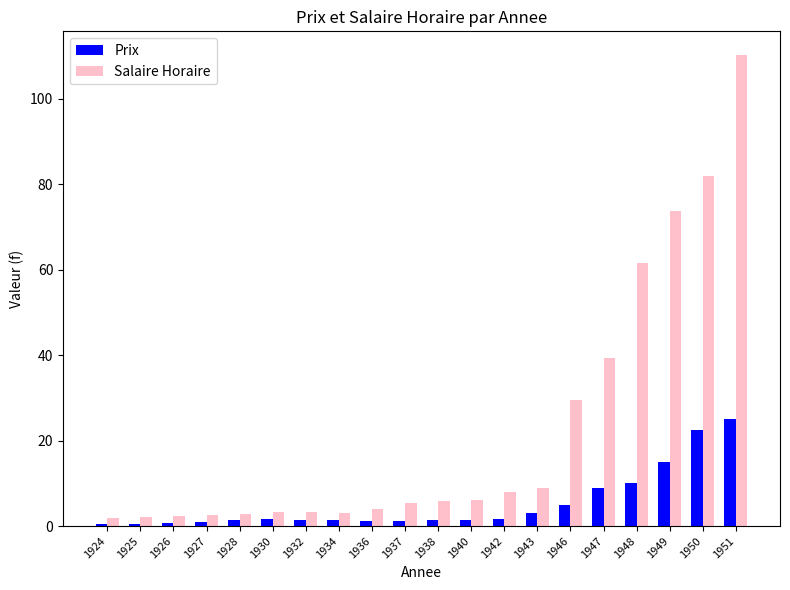

How many data points does each series have?

20